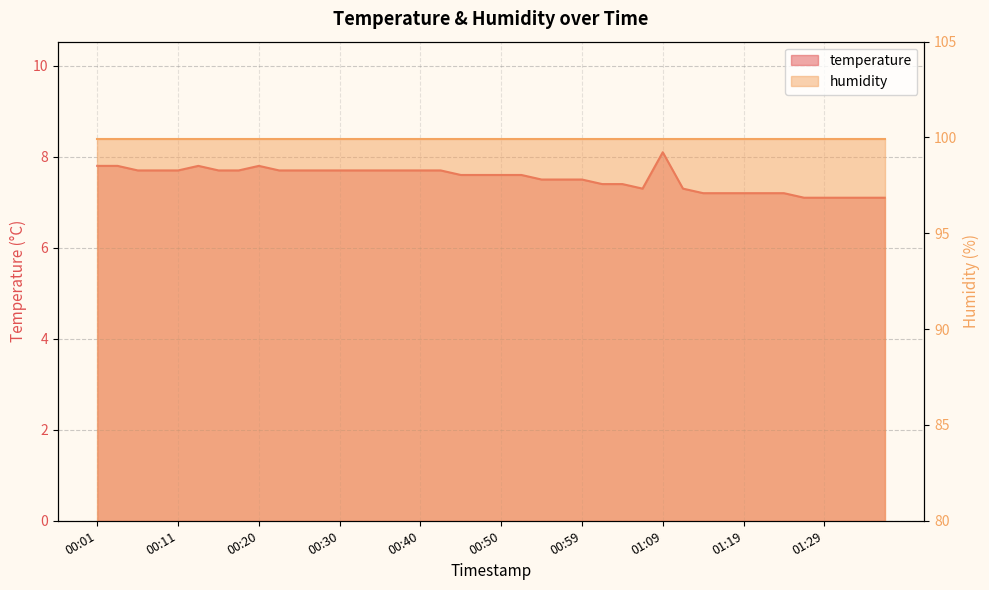

How many points are higher than both their immediate neighbors (excluding endpoints)?

3